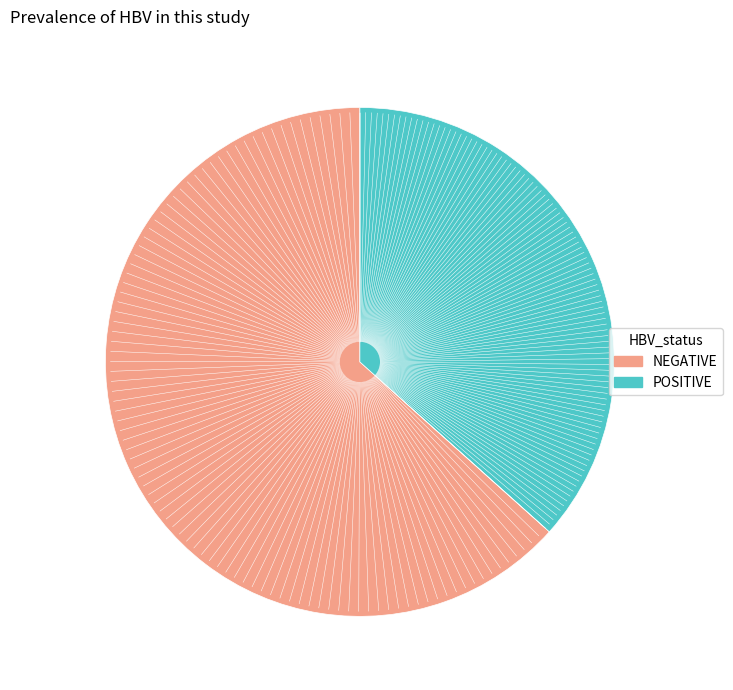

Count the number of slices in the pie.

2